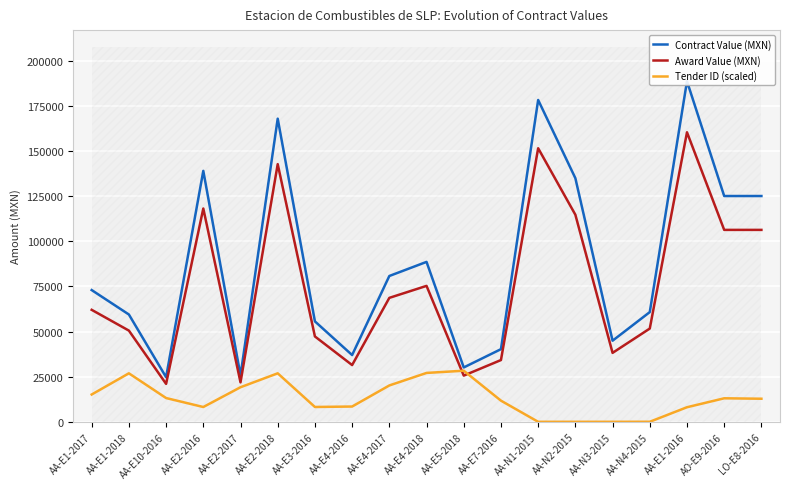

Which category has the highest value in the Award Value (MXN) series?

AA-E1-2016